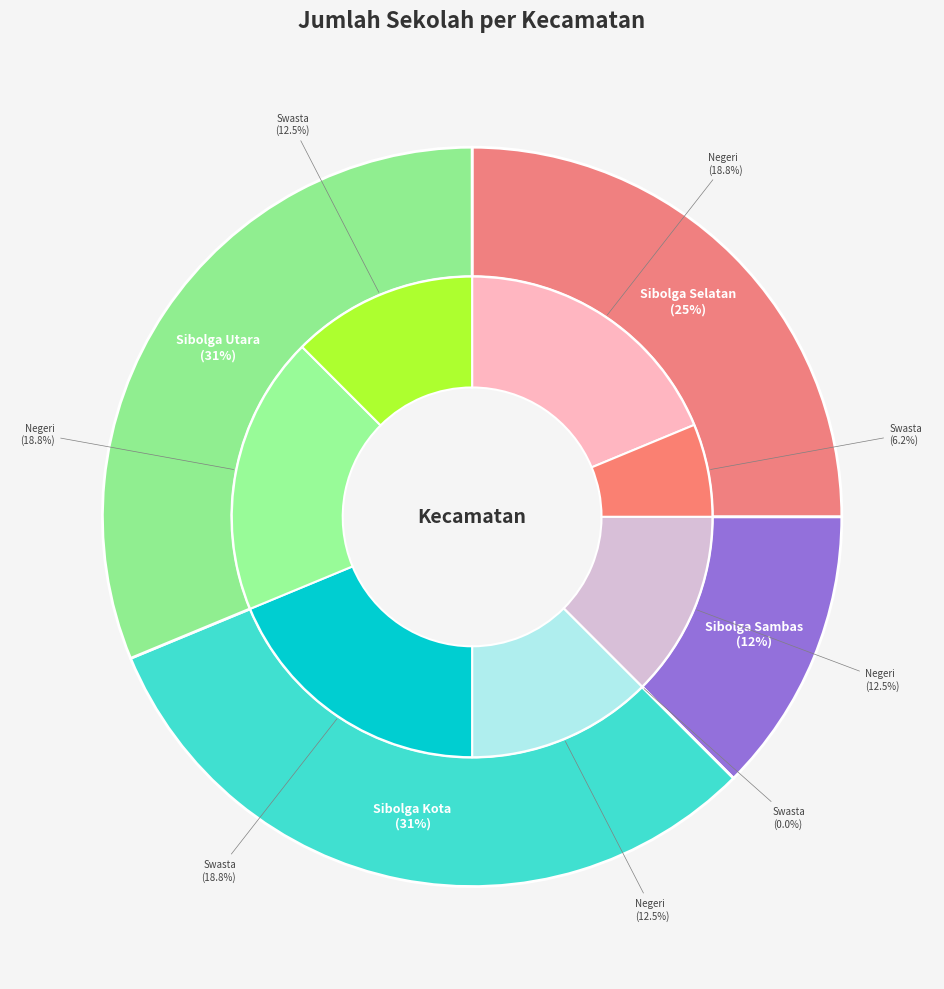

Is there any slice that represents more than half of the pie?

No